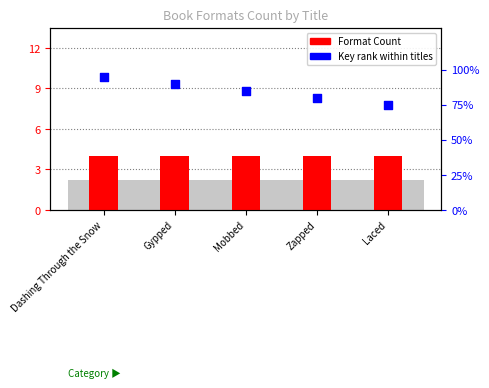

Which series contains the highest Y value?

Key rank within titles